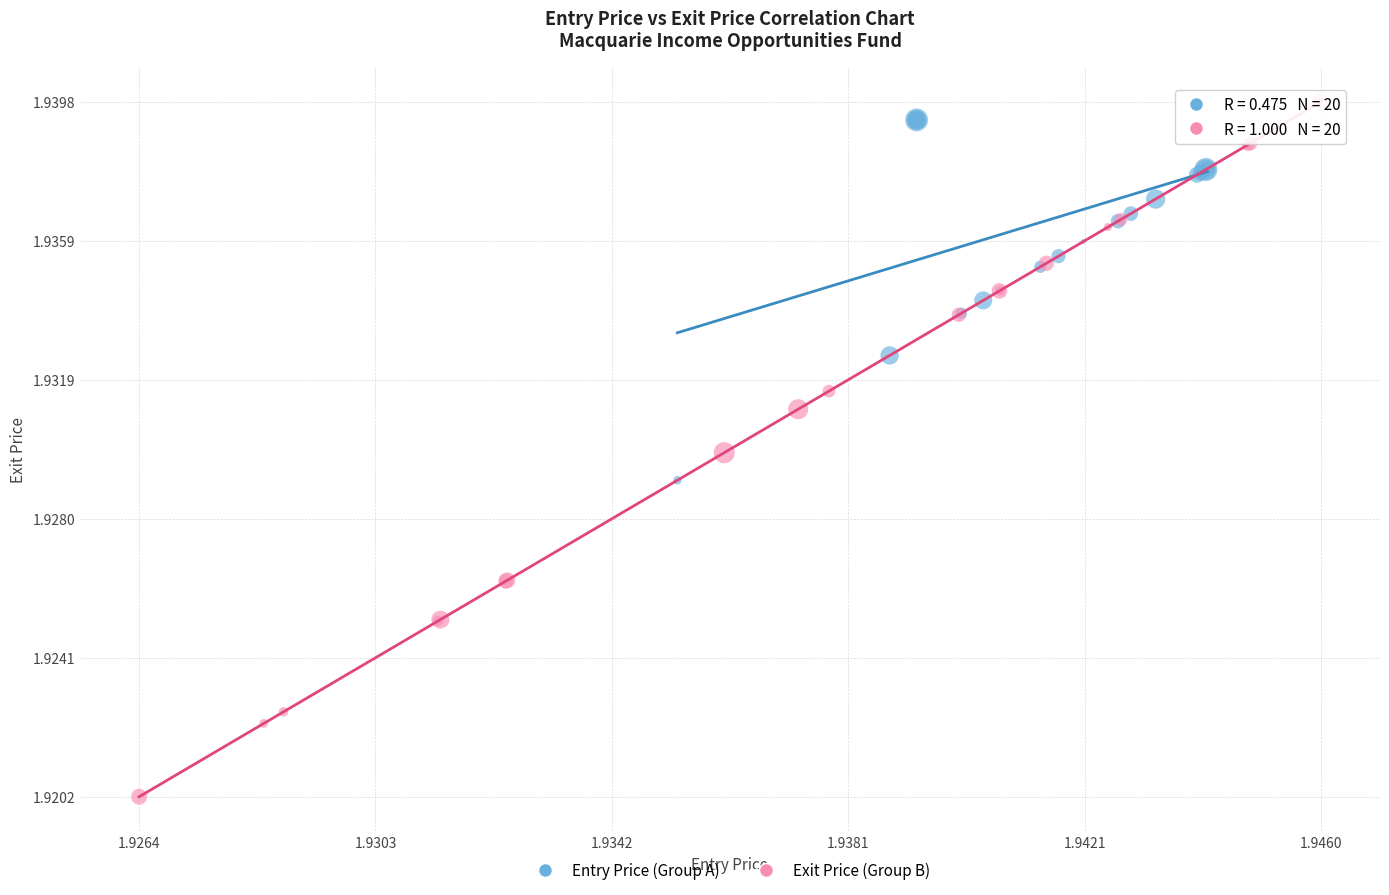

Which series reaches the minimum Y coordinate?

Exit Price (Group B)